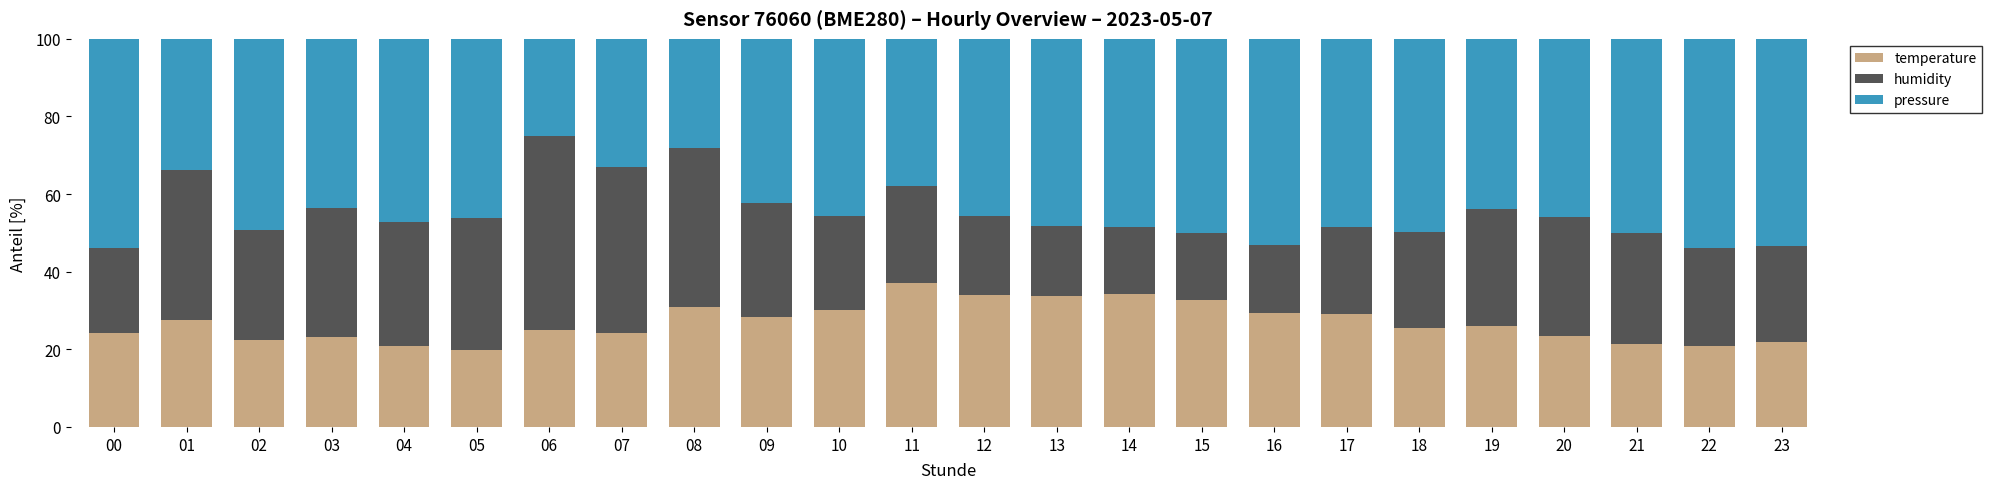

True or false: temperature has a value of 29.3 at 16.

True